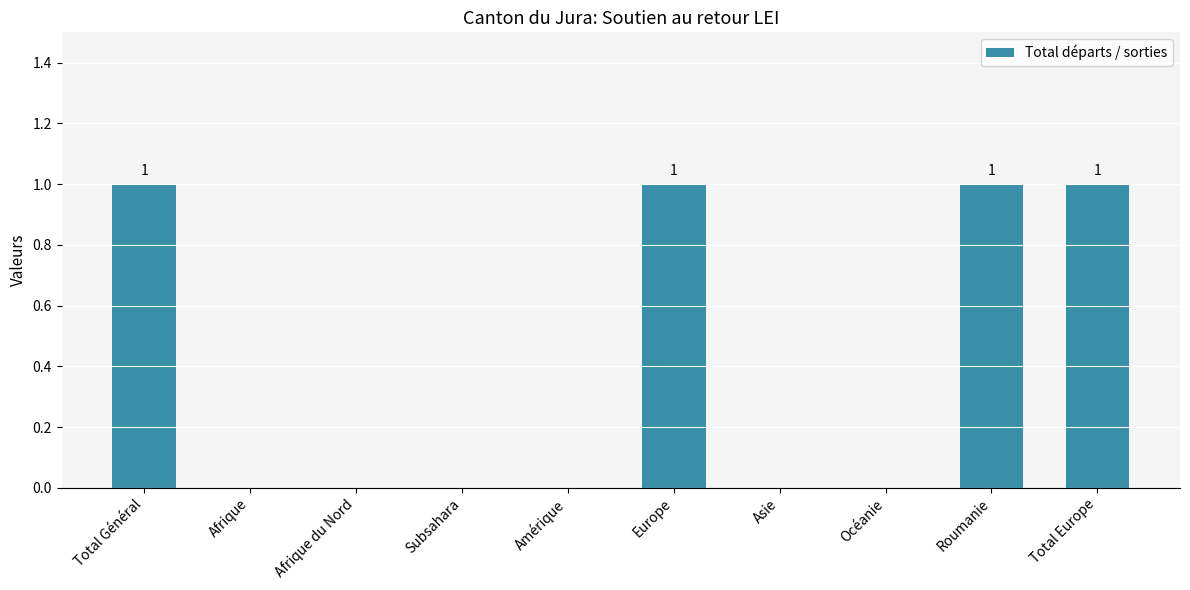

Which has a higher value, Asie or Europe?

Europe